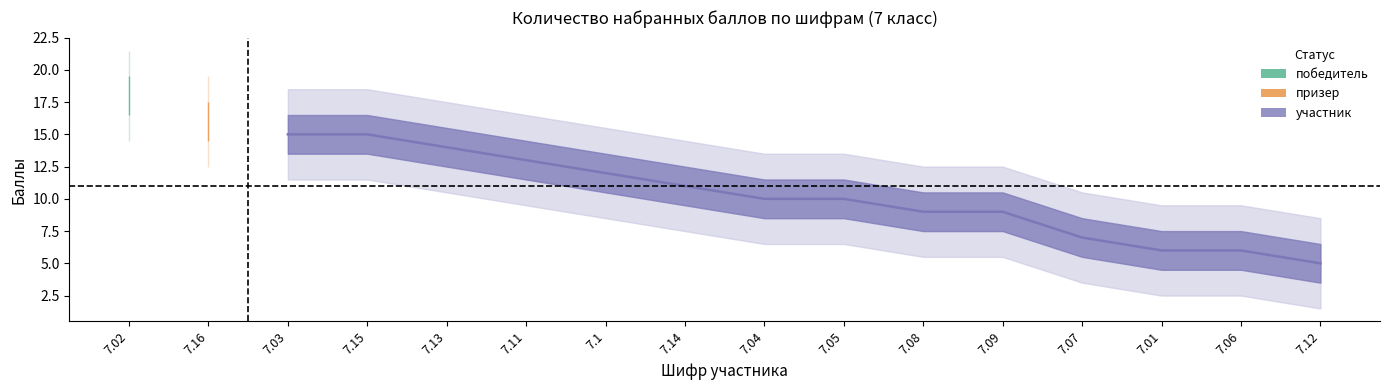

List the labels in order of value, largest first.

7.02, 7.16, 7.03, 7.15, 7.13, 7.11, 7.1, 7.14, 7.04, 7.05, 7.08, 7.09, 7.07, 7.01, 7.06, 7.12